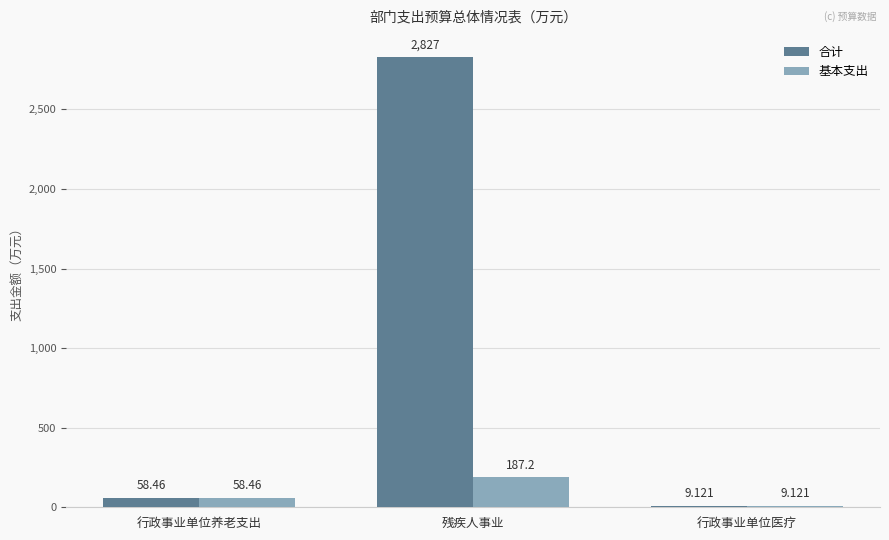

Reading left to right, what are all the values shown in this chart?

合计: 行政事业单位养老支出=58.5	残疾人事业=2826.8	行政事业单位医疗=9.1
基本支出: 行政事业单位养老支出=58.5	残疾人事业=187.2	行政事业单位医疗=9.1